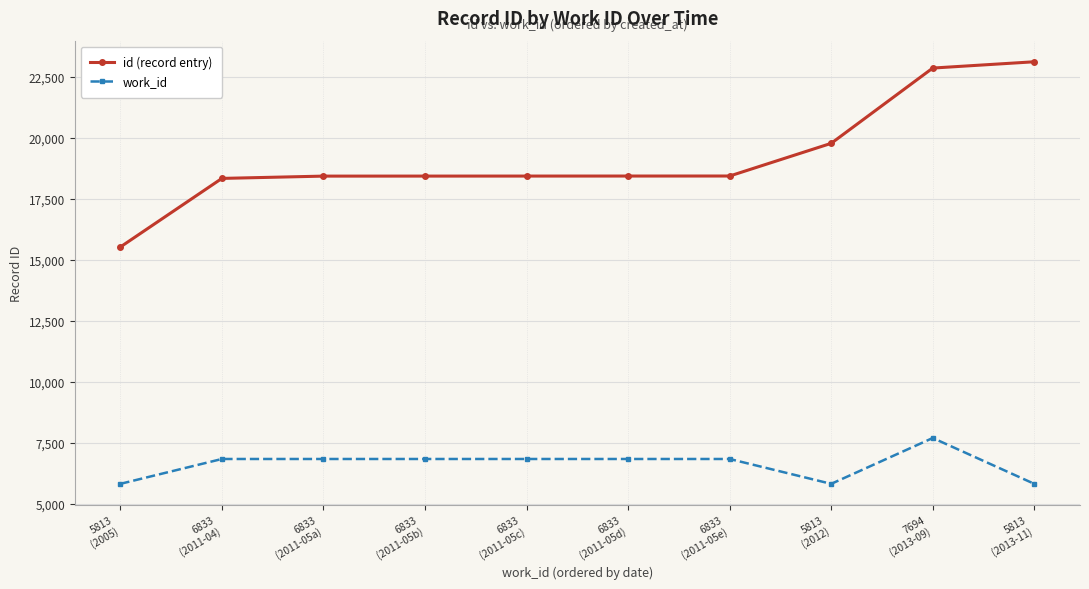

True or false: work_id has more than 0 interior local peaks.

True